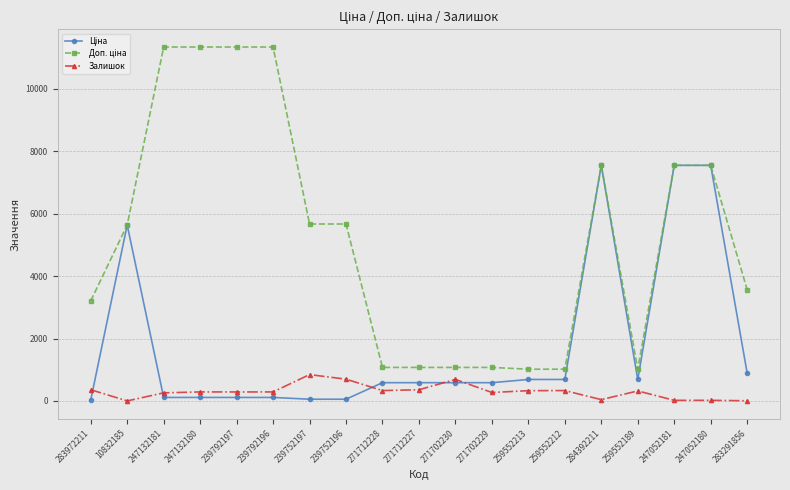

At how many categories does at least one series exceed 3976?

10